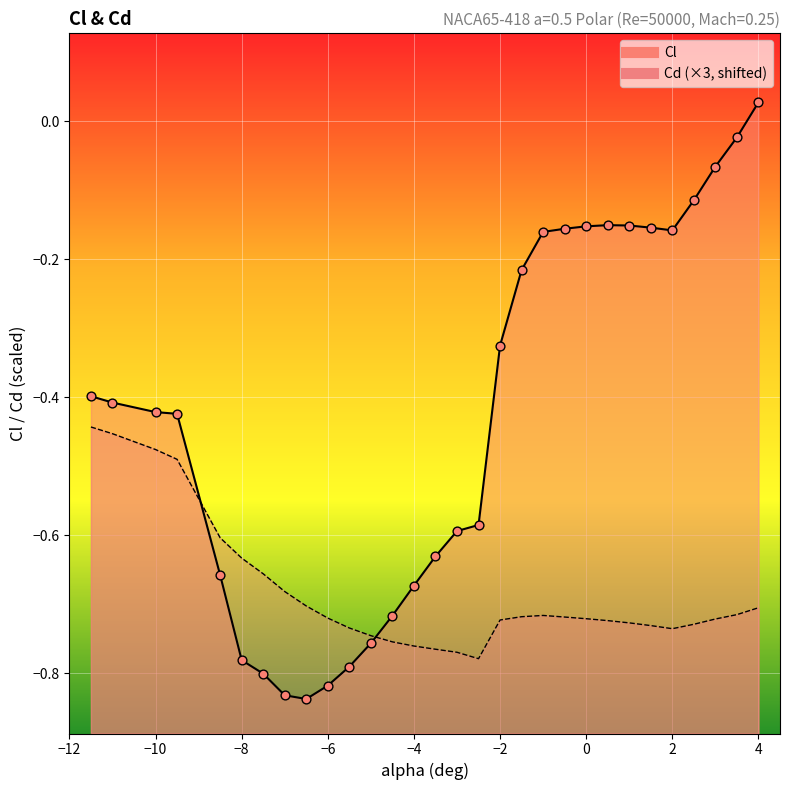

At which category is the sum across all series the highest?

4.0